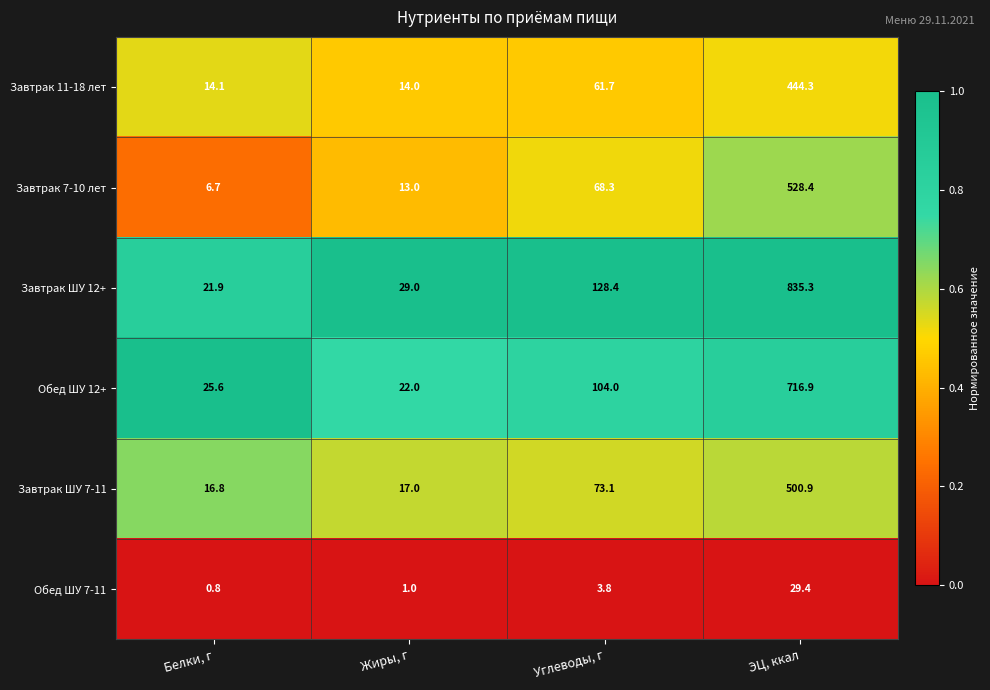

What is the difference between the maximum and second lowest values in the Обед ШУ 12+ series?

691.3